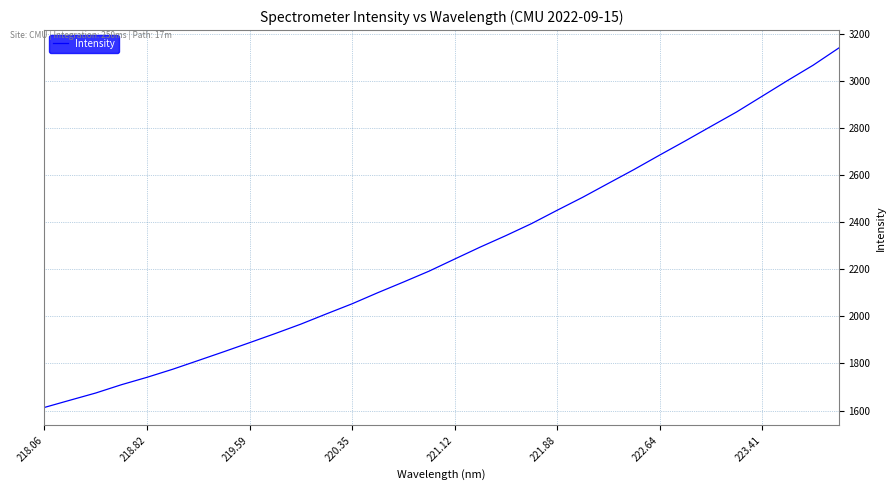

What is the difference between the maximum and minimum values?

1525.9